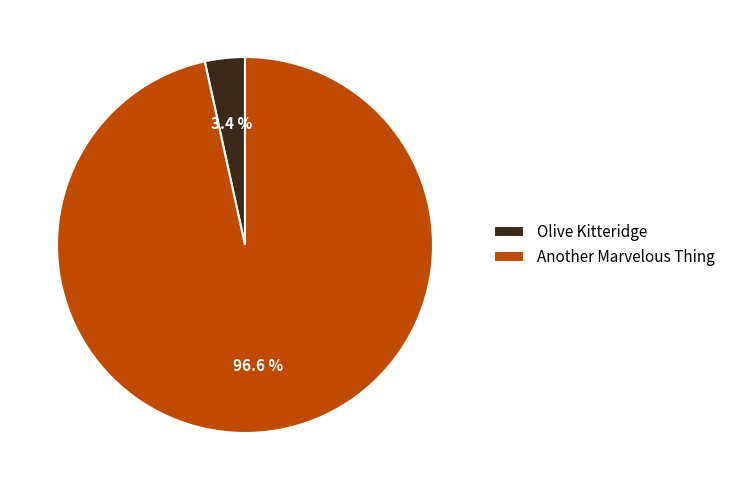

How many segments does this pie chart have?

2